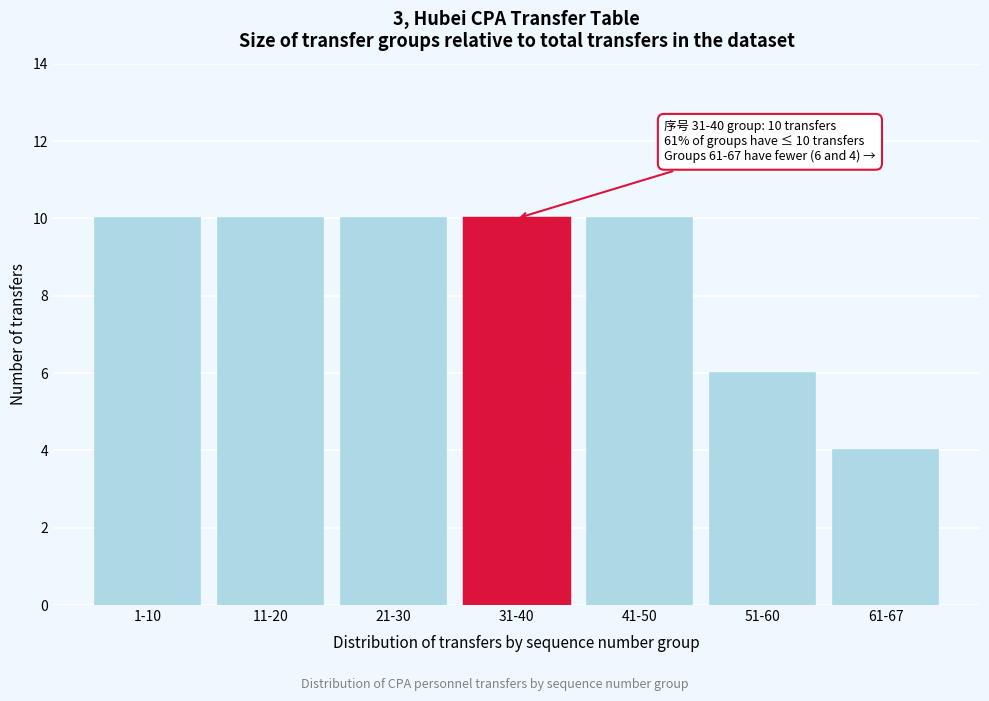

Reading left to right, extract all data points from this chart.

10	10	10	10	10	6	4